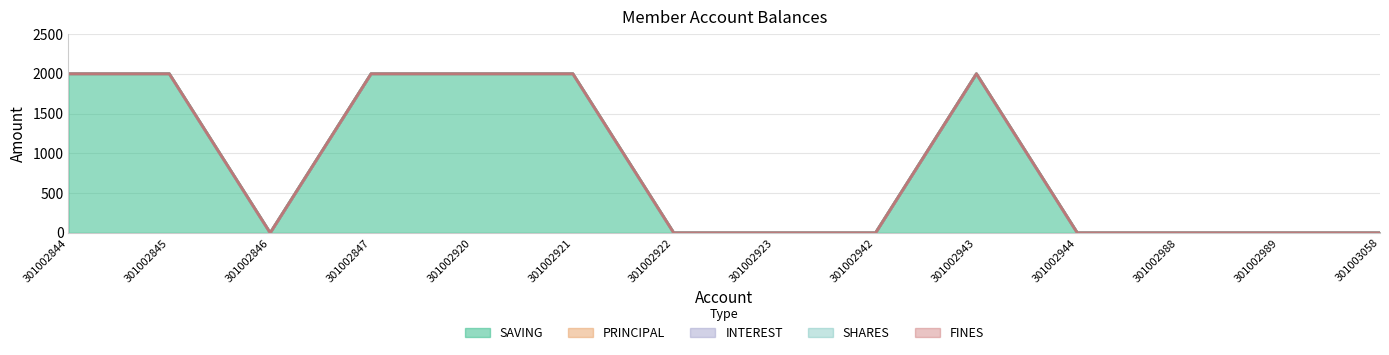

Reading left to right, extract all data points from this chart.

SAVING: 2000	2000	0	2000	2000	2000	0	0	0	2000	0	0	0	0
PRINCIPAL: 0	0	0	0	0	0	0	0	0	0	0	0	0	0
INTEREST: 0	0	0	0	0	0	0	0	0	0	0	0	0	0
SHARES: 0	0	0	0	0	0	0	0	0	0	0	0	0	0
FINES: 0	0	0	0	0	0	0	0	0	0	0	0	0	0